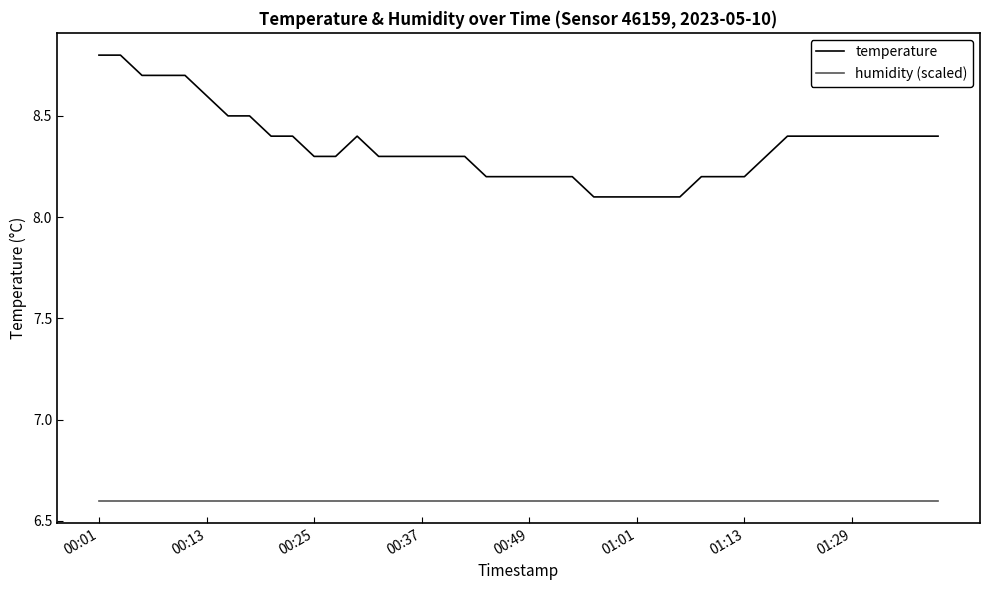

What is the sum of all humidity (scaled) values?

264.0